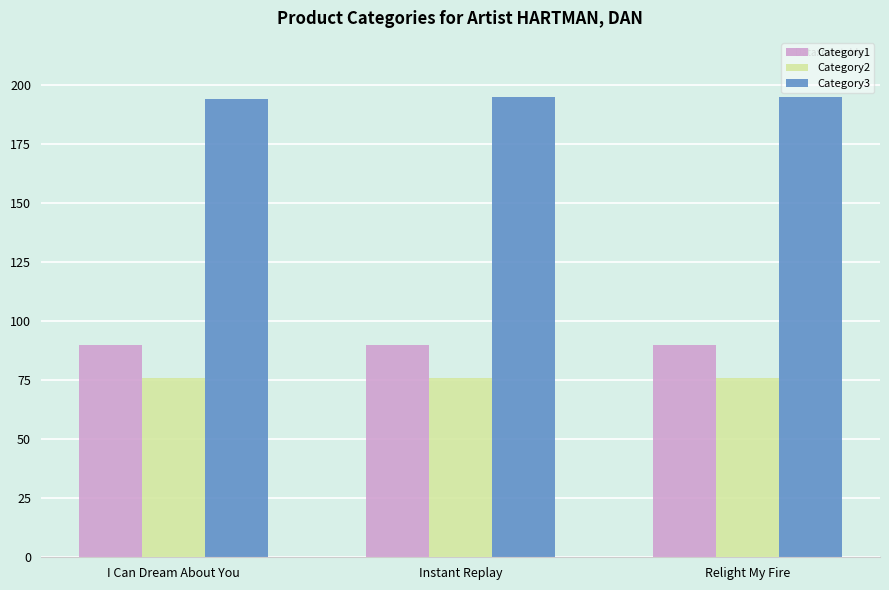

What is the sum of all Category3 values?

584